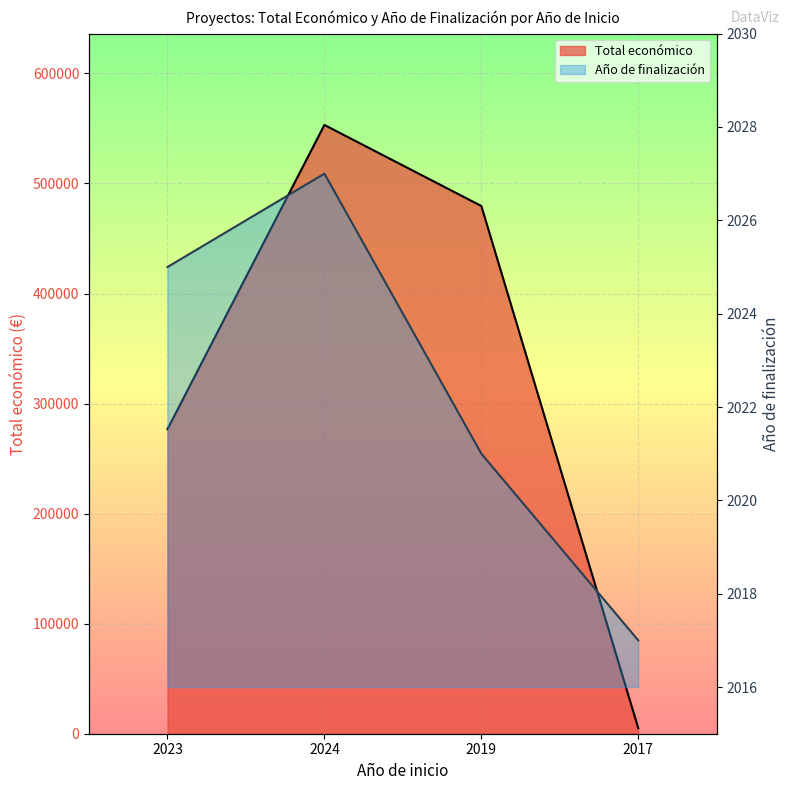

True or false: Año de finalización and Total económico intersect in this chart.

False